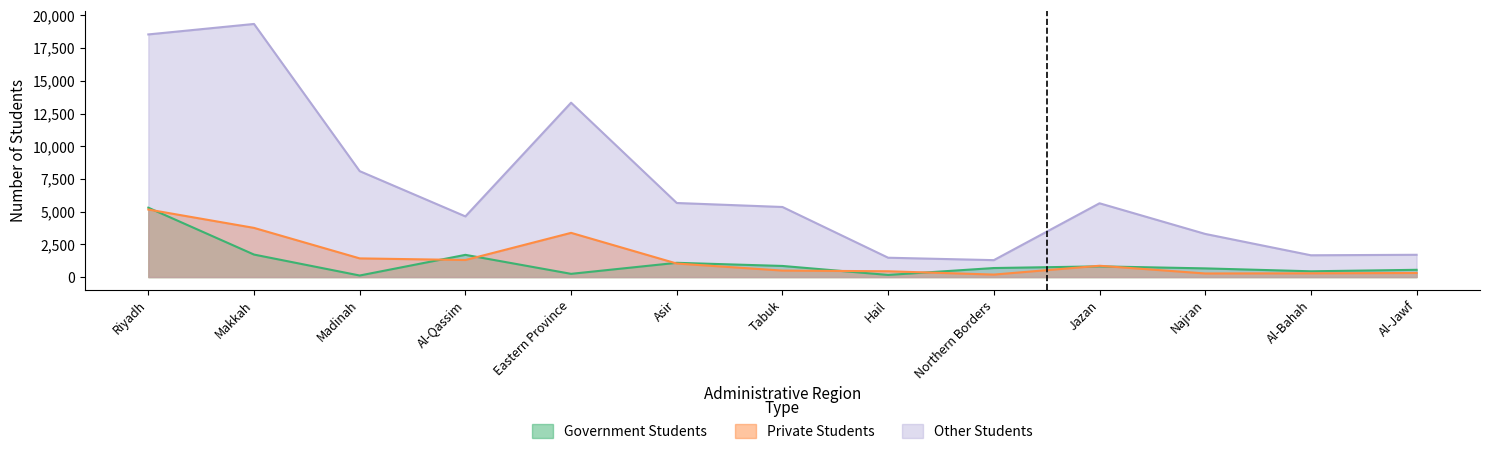

What is the value of the Government Classes point at the 8th from the left?

164